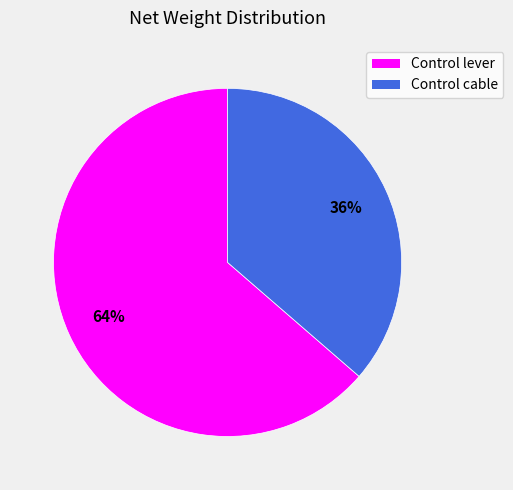

Which slice is the largest?

Control lever